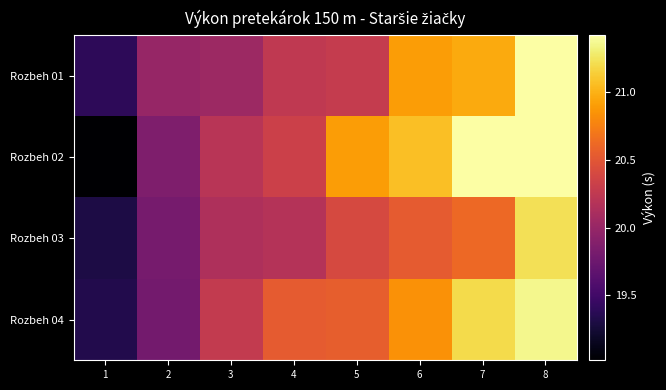

What is the total value across all series at 3?

80.7